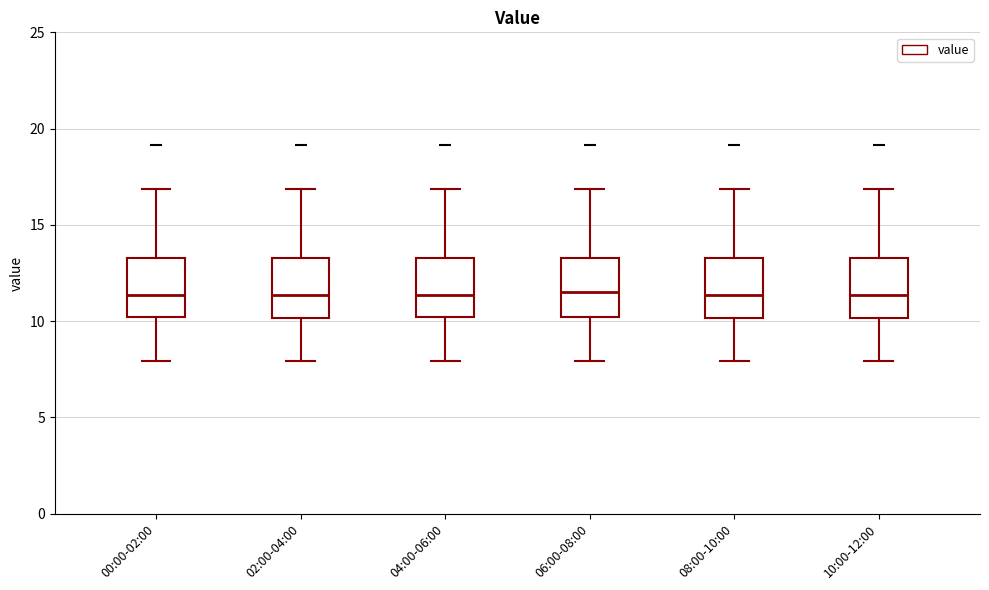

Reading left to right, transcribe this box plot: for each box, give where its median line is, the range the box spans, and where its two whiskers end, as read against the y-axis. The values are not printed on the chart, so give them approximately, as read against the axis.

00:00-02:00: median 11.5, box 10.0 to 13.5, whiskers 8.0 to 17.0
02:00-04:00: median 11.5, box 10.0 to 13.5, whiskers 8.0 to 17.0
04:00-06:00: median 11.5, box 10.0 to 13.5, whiskers 8.0 to 17.0
06:00-08:00: median 11.5, box 10.0 to 13.5, whiskers 8.0 to 17.0
08:00-10:00: median 11.5, box 10.0 to 13.5, whiskers 8.0 to 17.0
10:00-12:00: median 11.5, box 10.0 to 13.5, whiskers 8.0 to 17.0